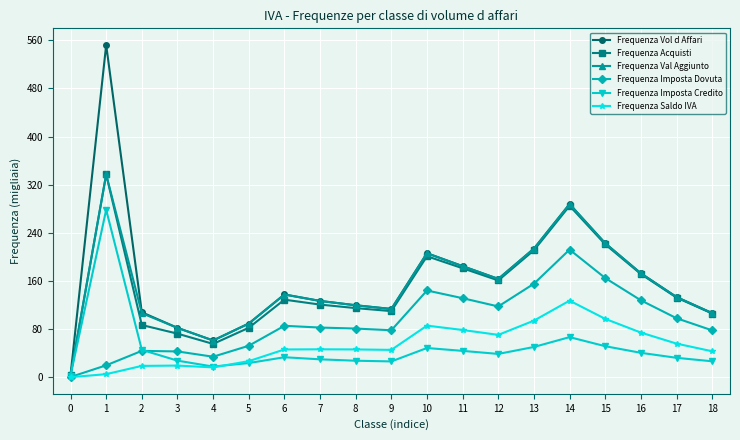

What is the difference between the highest and lowest values at 13?

163.4